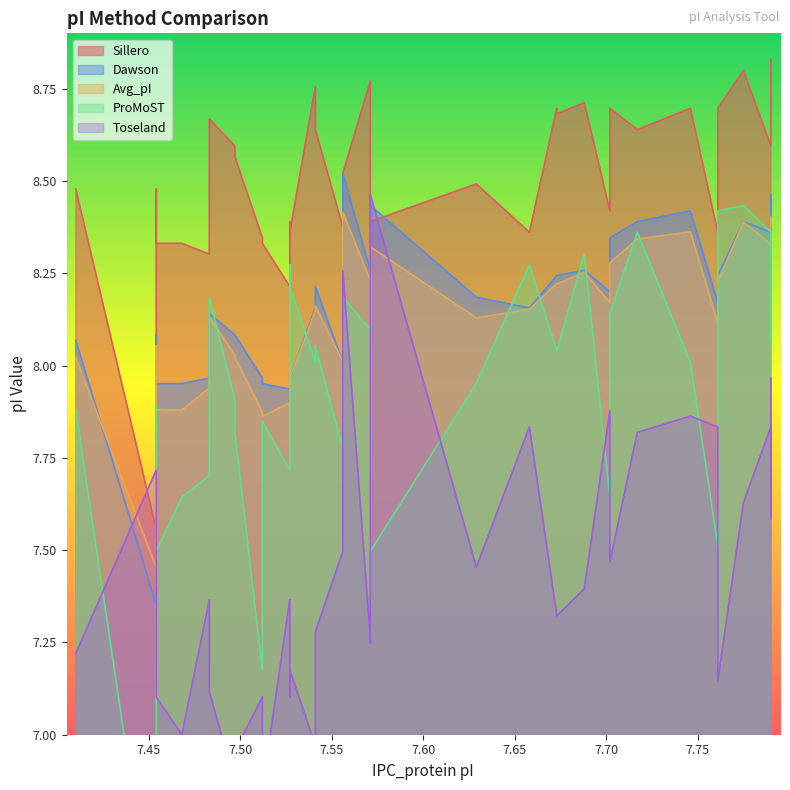

What is the sum of all Toseland values?

289.9